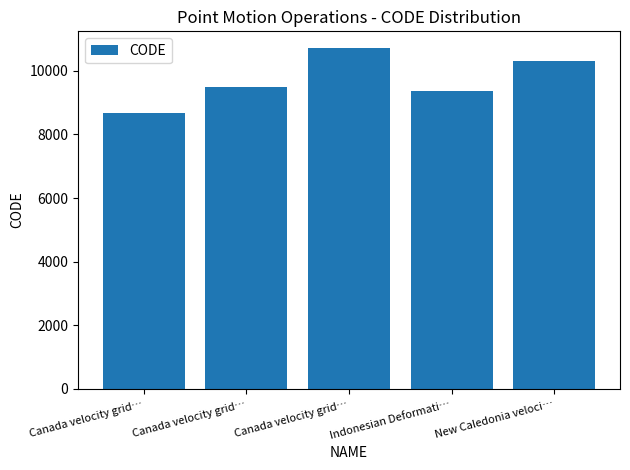

At which category does the chart reach its peak across all series?

Canada velocity grid…